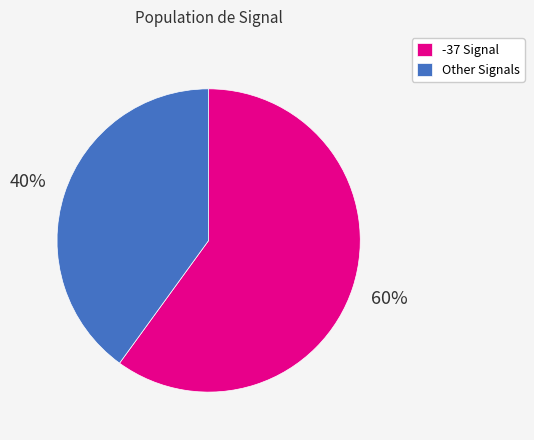

Do Other Signals and -37 Signal together represent more than half of the pie?

Yes